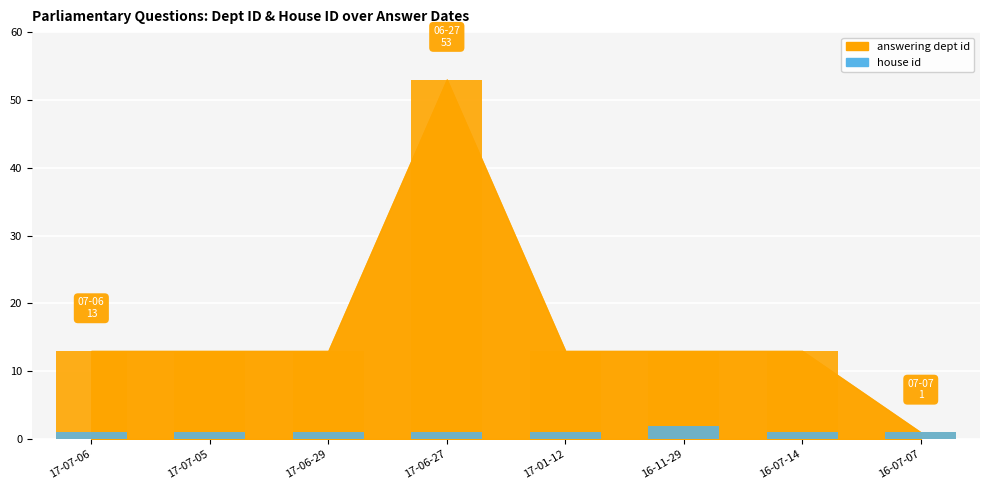

What is the average value of the house id series?

1